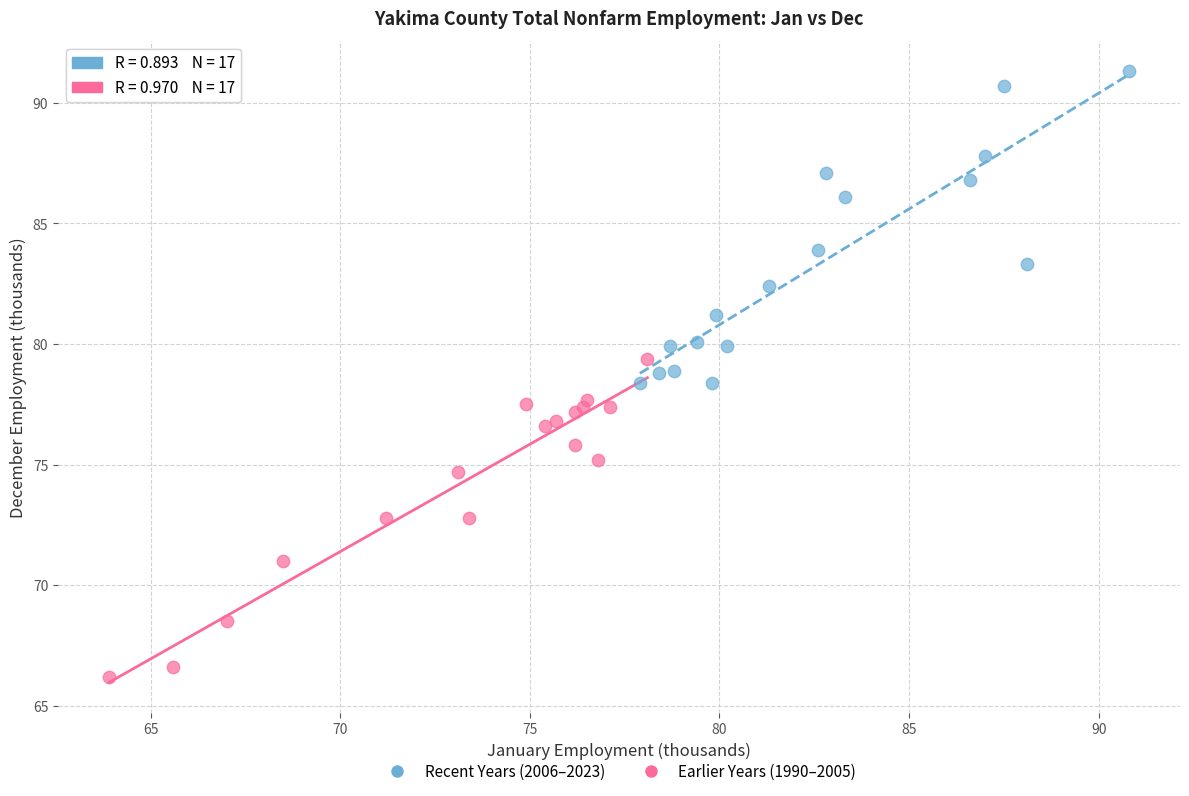

Which series reaches the maximum Y coordinate?

Recent Years (2006–2023)